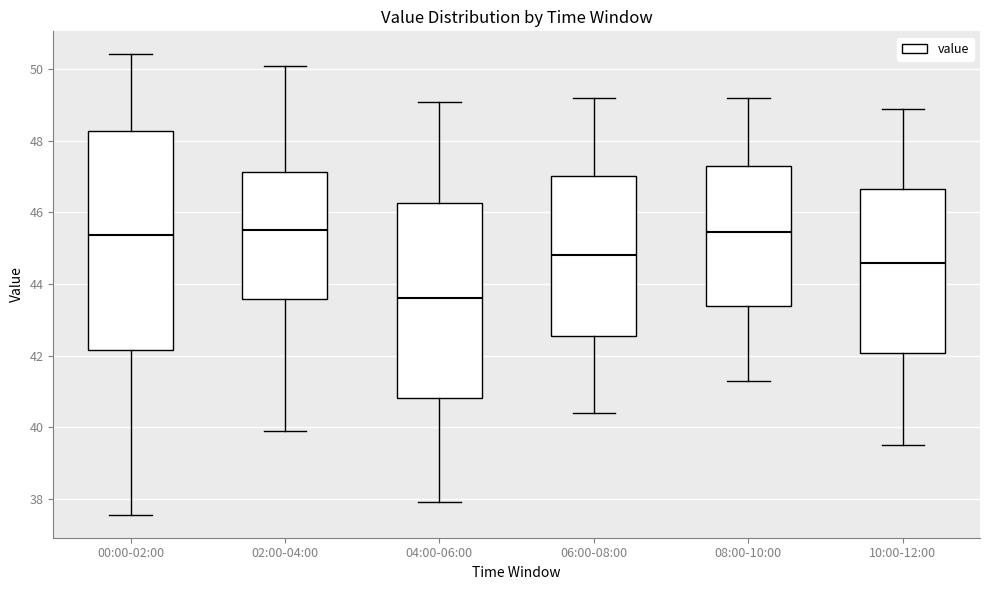

Reading left to right, transcribe this box plot: for each box, give where its median line is, the range the box spans, and where its two whiskers end, as read against the y-axis. The values are not printed on the chart, so give them approximately, as read against the axis.

00:00-02:00: median 45.4, box 42.2 to 48.2, whiskers 37.6 to 50.4
02:00-04:00: median 45.6, box 43.6 to 47.2, whiskers 40.0 to 50.2
04:00-06:00: median 43.6, box 40.8 to 46.2, whiskers 38.0 to 49.2
06:00-08:00: median 44.8, box 42.6 to 47.0, whiskers 40.4 to 49.2
08:00-10:00: median 45.4, box 43.4 to 47.4, whiskers 41.4 to 49.2
10:00-12:00: median 44.6, box 42.0 to 46.6, whiskers 39.6 to 49.0